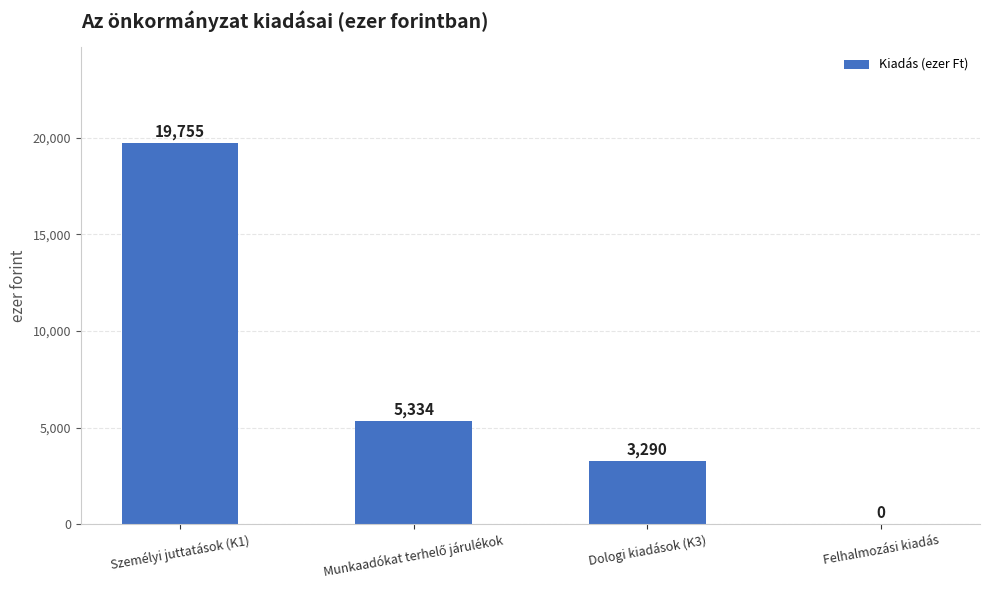

Which label corresponds to the largest value in the chart?

Személyi juttatások (K1)